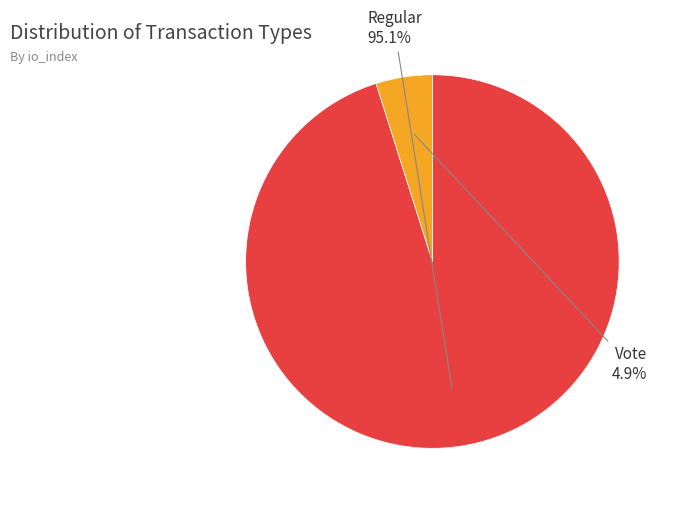

How many slices are in this pie chart?

2